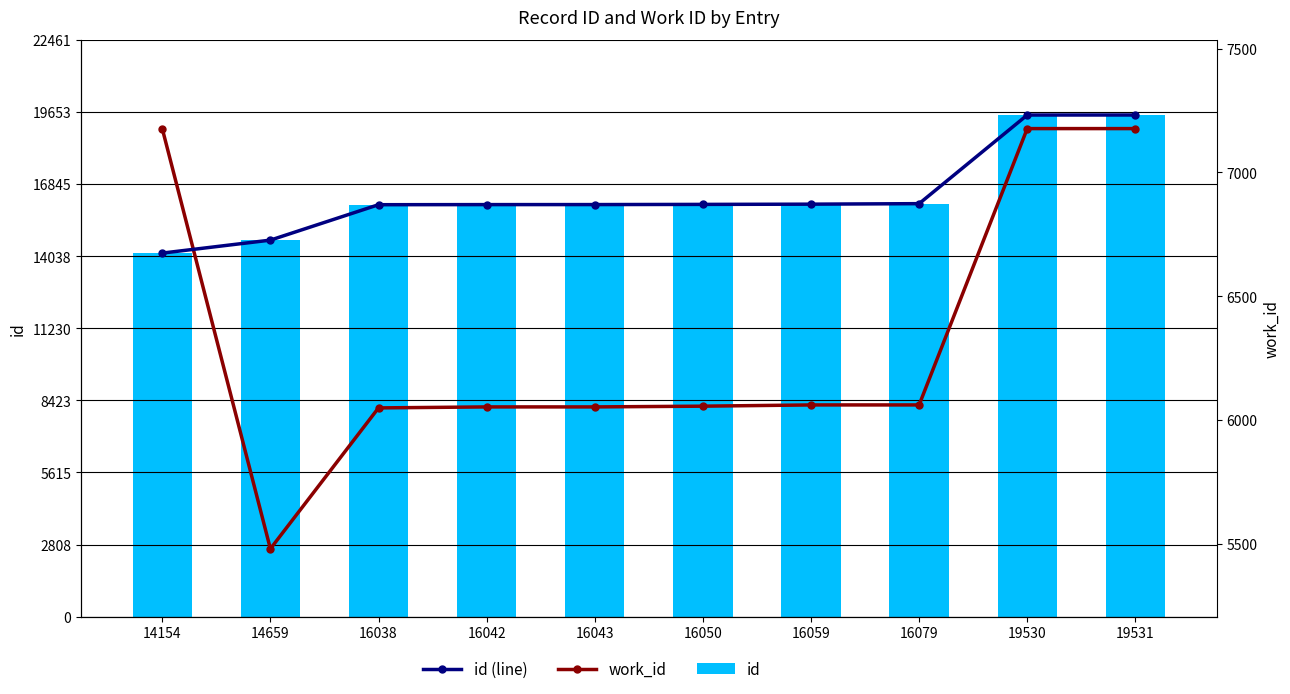

What is the sum of all id (line) values?

164185